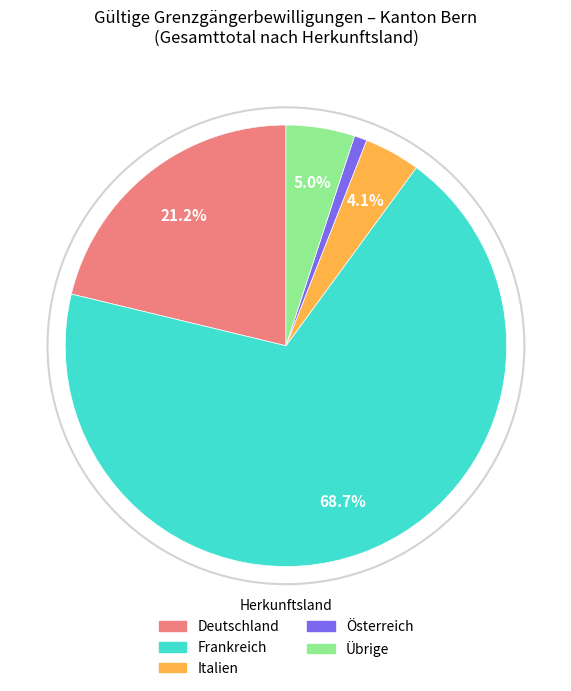

Which slice is the smallest?

Österreich